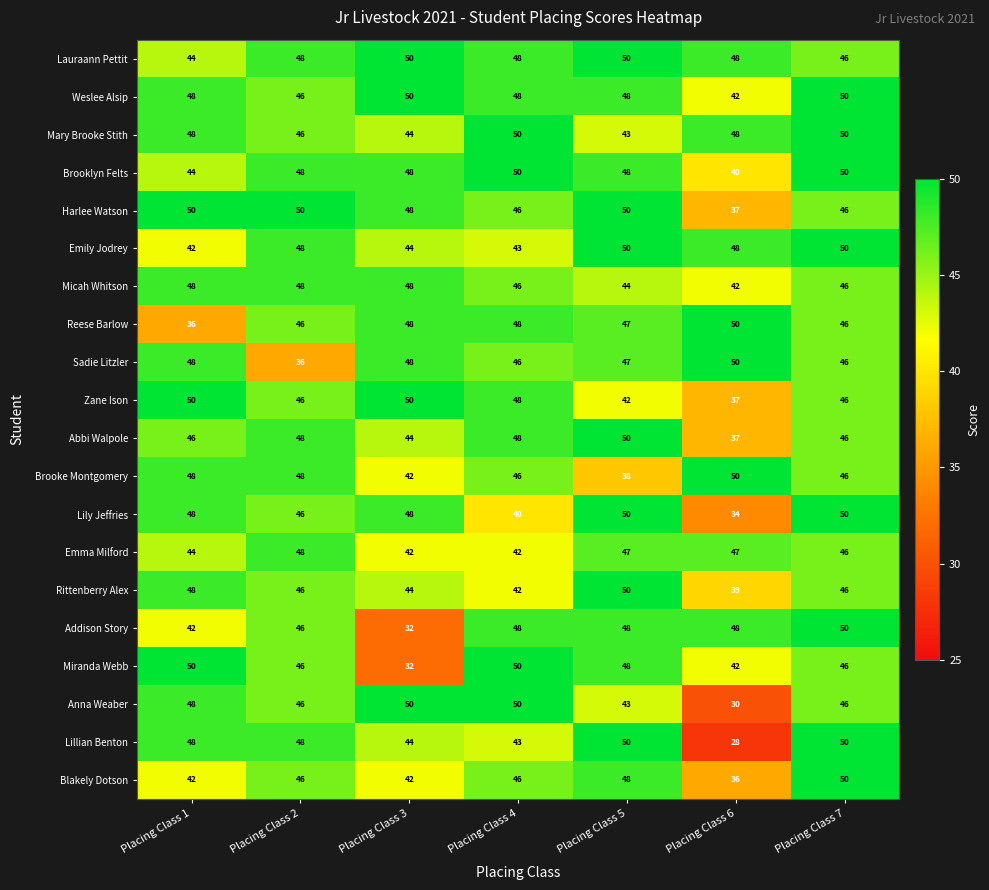

The value of Miranda Webb at Placing Class 1 is 89. True or false?

False